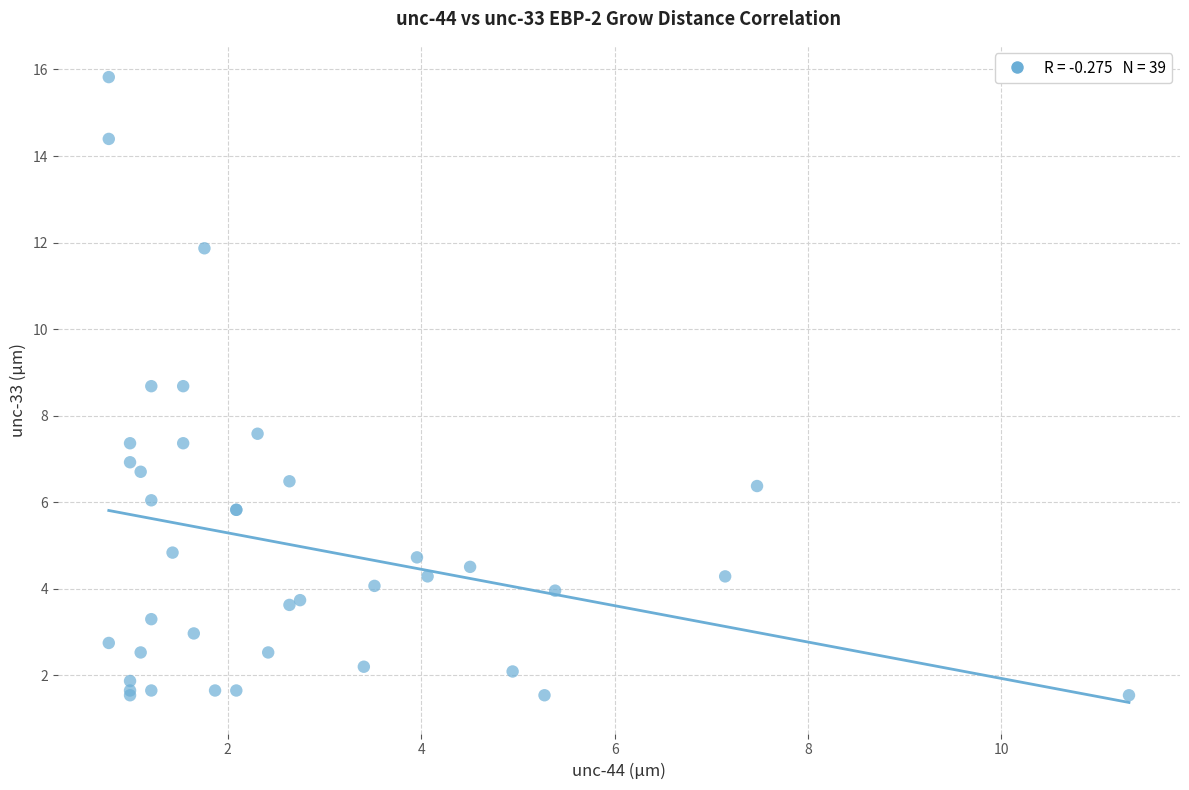

What Y value in the scatter plot is closest to 8?

7.6